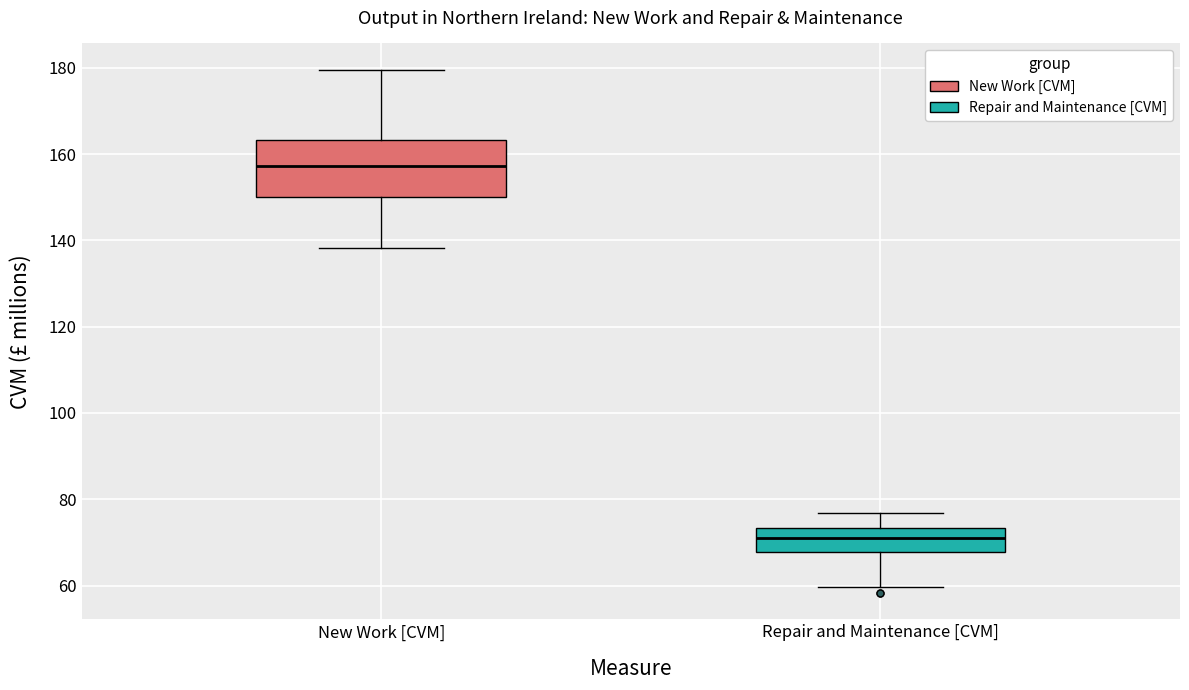

Comparing the boxes themselves (not the whiskers), which one is the tallest?

New Work [CVM]